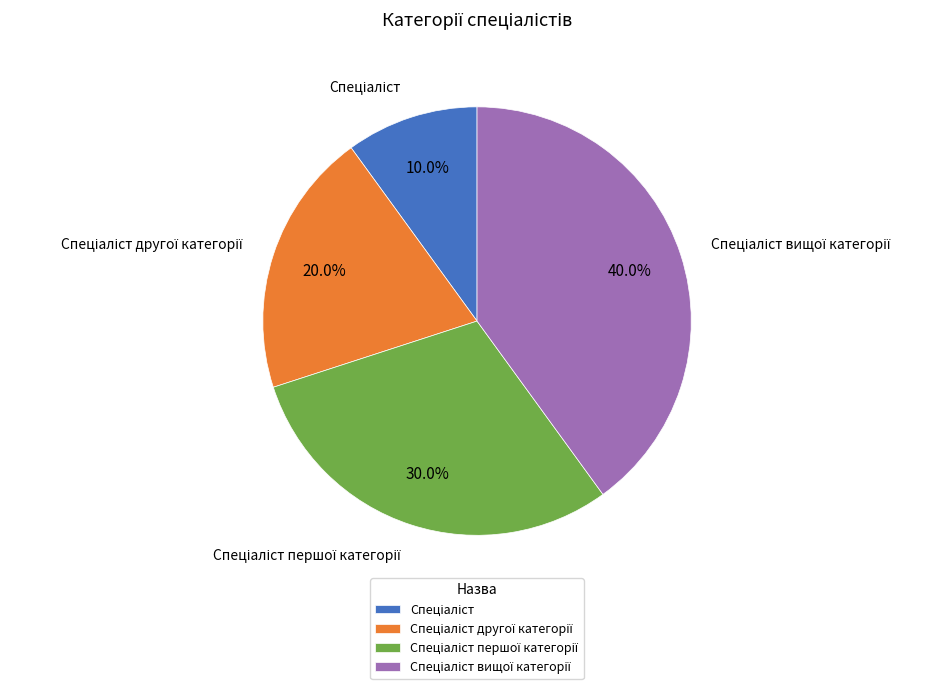

Is there any slice that represents more than half of the pie?

No